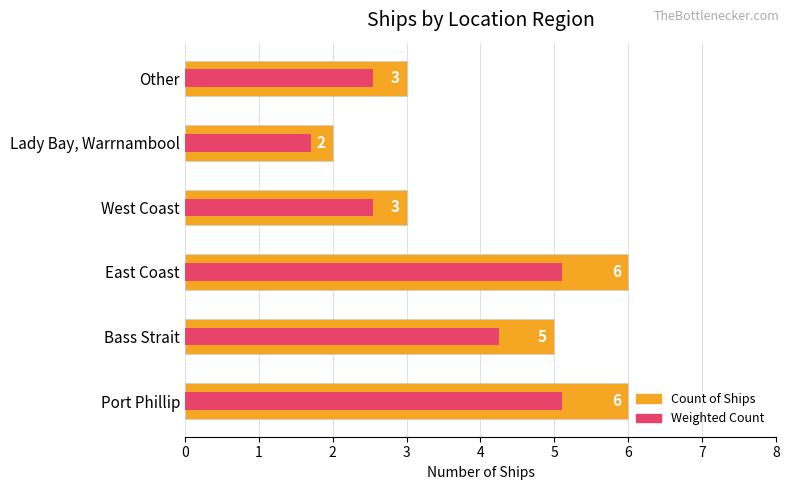

What is the sum of all Weighted Count values?

21.2